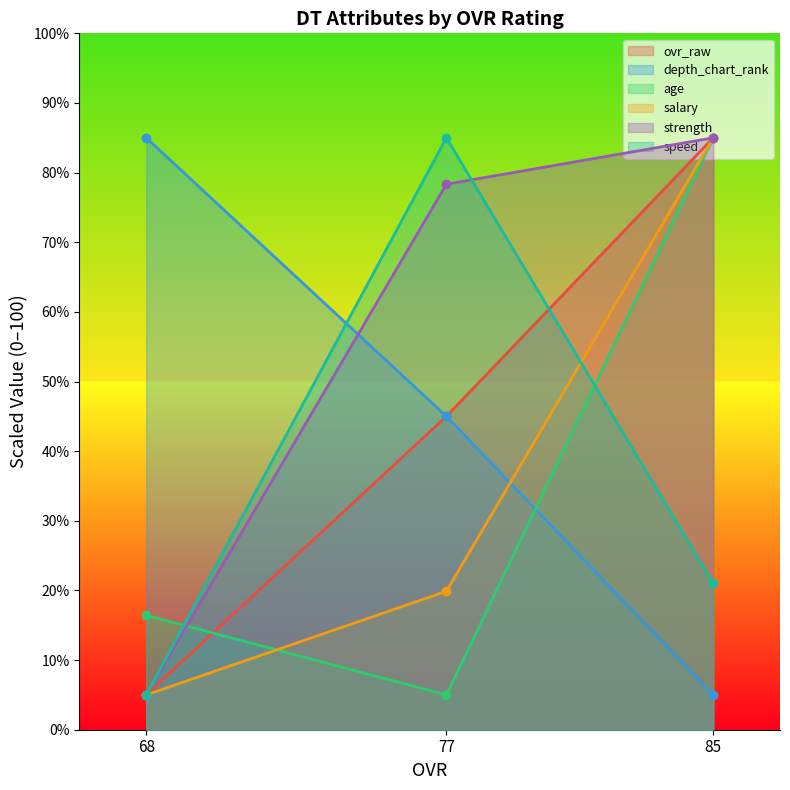

What is the spread (max minus min) of values at 77?

80.0